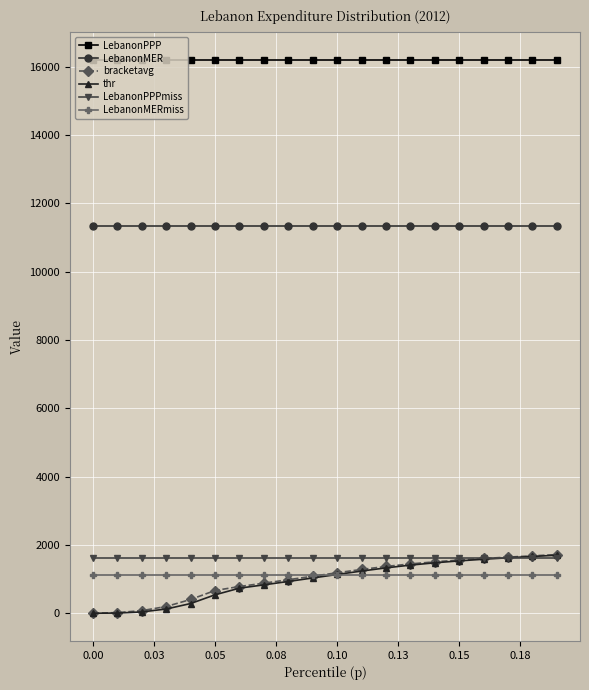

What is the value of the thr point at the 11th from the left?

1135.8